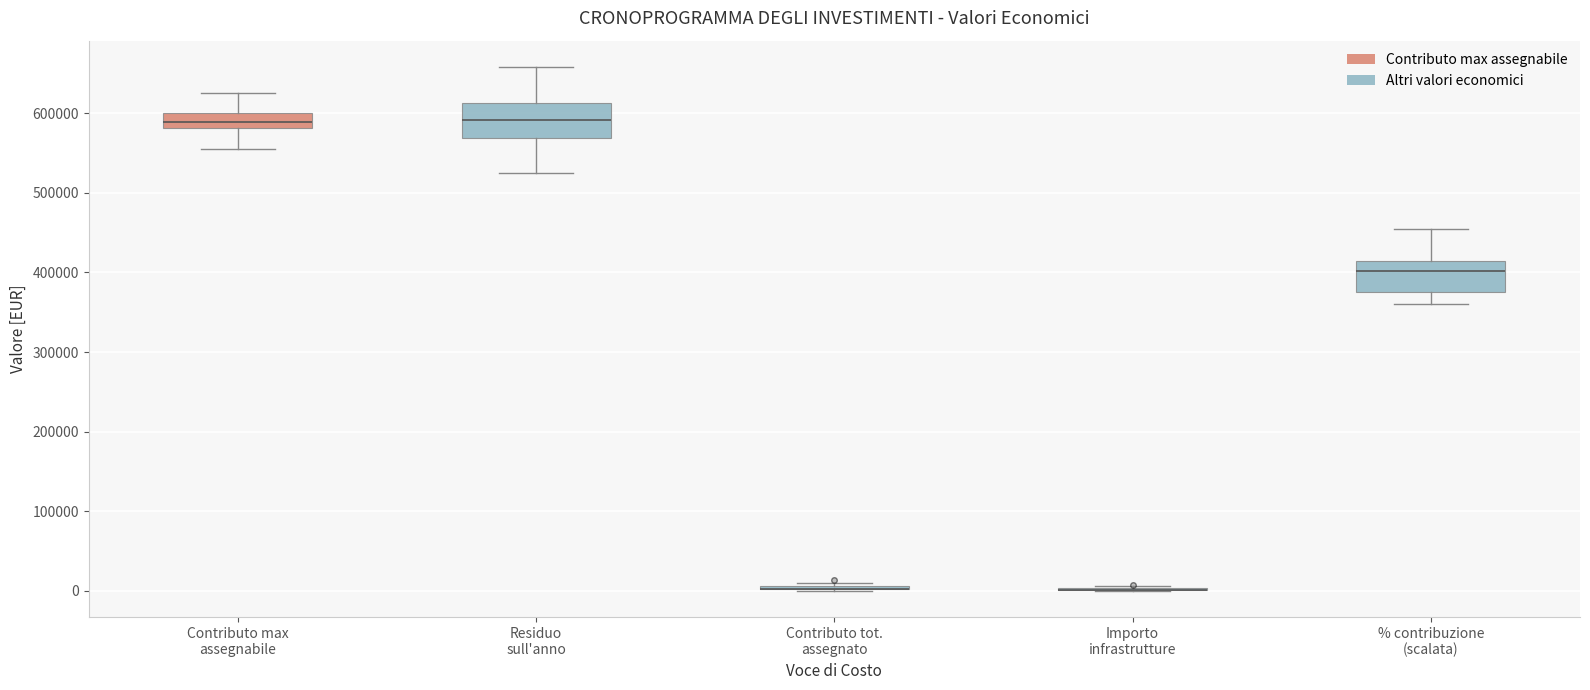

Reading left to right, transcribe this box plot: for each box, give where its median line is, the range the box spans, and where its two whiskers end, as read against the y-axis. The values are not printed on the chart, so give them approximately, as read against the axis.

Contributo max assegnabile: median 590000, box 580000 to 600000, whiskers 560000 to 630000
Residuo sull'anno: median 590000, box 570000 to 610000, whiskers 530000 to 660000
Contributo tot. assegnato: box collapsed to a line at 0, whiskers 0 to 10000
Importo infrastrutture: box collapsed to a line at 0, whiskers 0 to 10000
% contribuzione (scalata): median 400000, box 380000 to 410000, whiskers 360000 to 450000